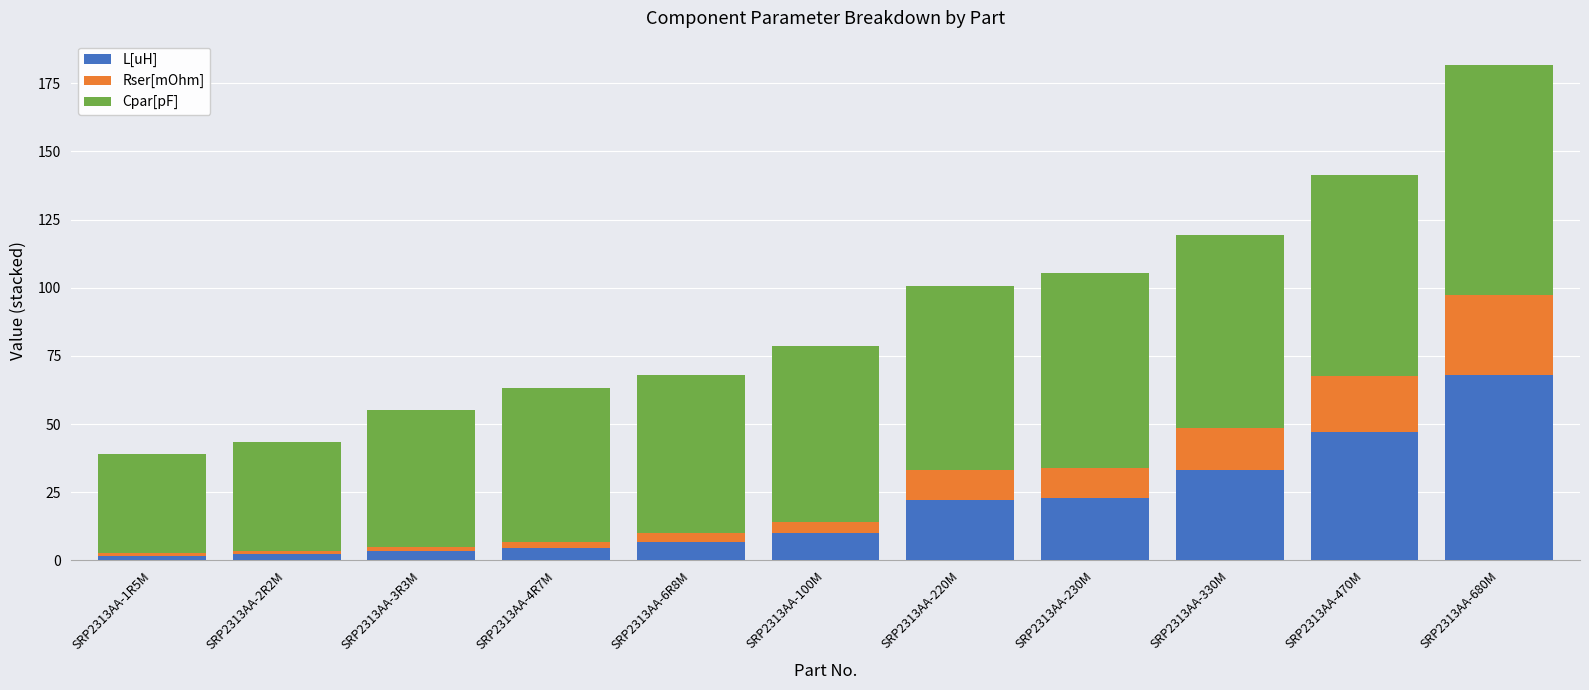

Is it true that L[uH] equals 39.5 at SRP2313AA-220M?

False